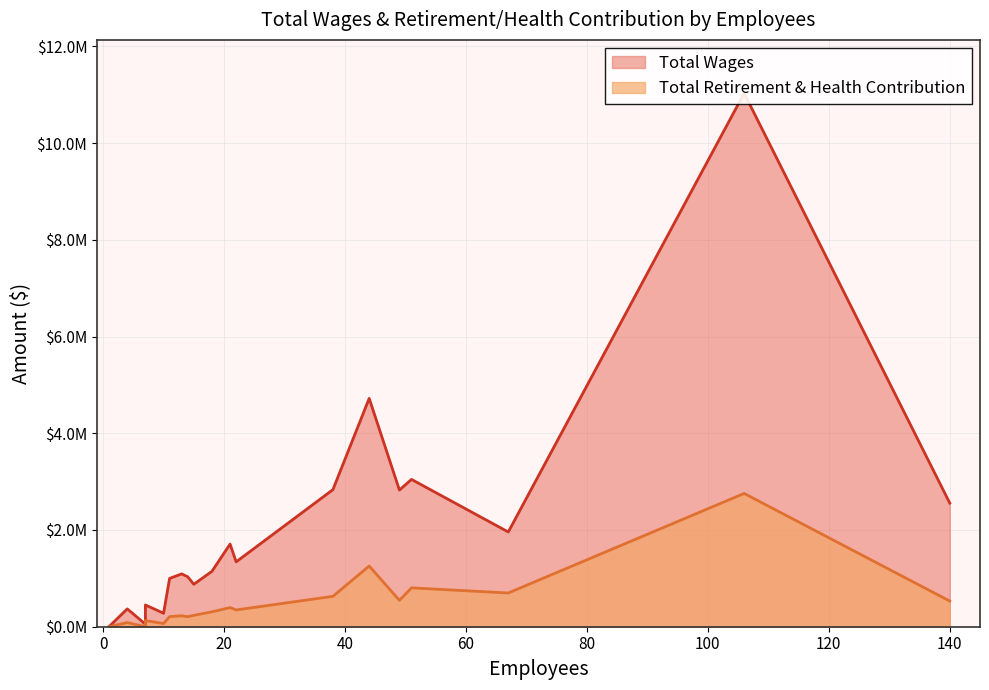

True or false: Total Retirement & Health Contribution and Total Wages cross at least once.

False